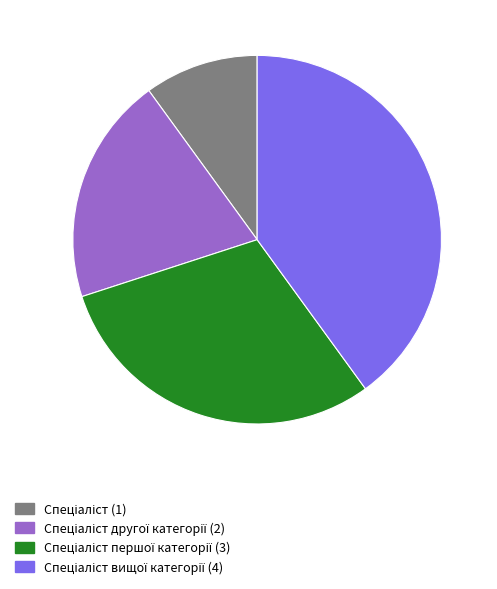

Count the number of slices in the pie.

4